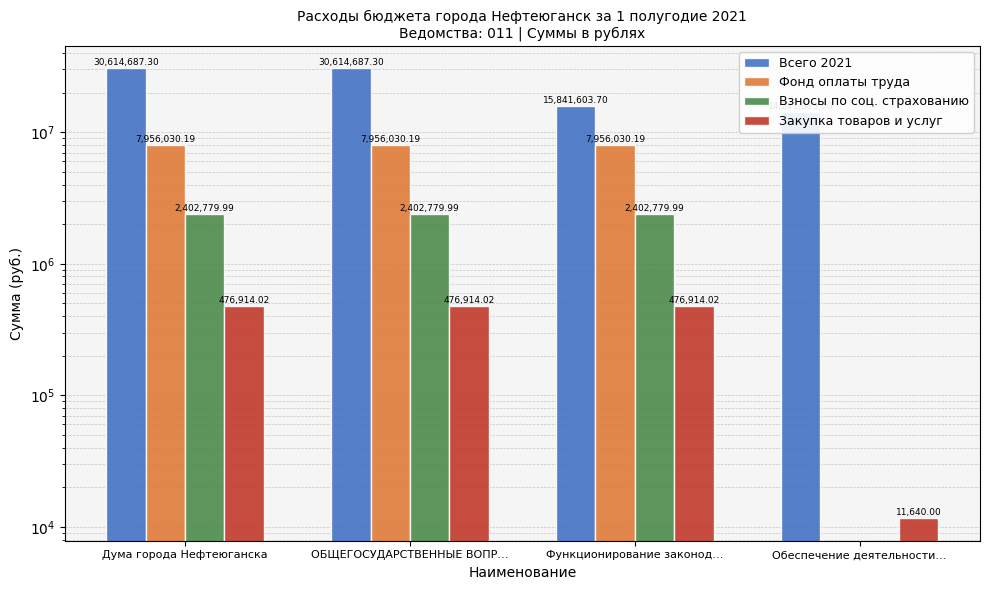

At which category is the sum across all series the highest?

Дума города Нефтеюганска